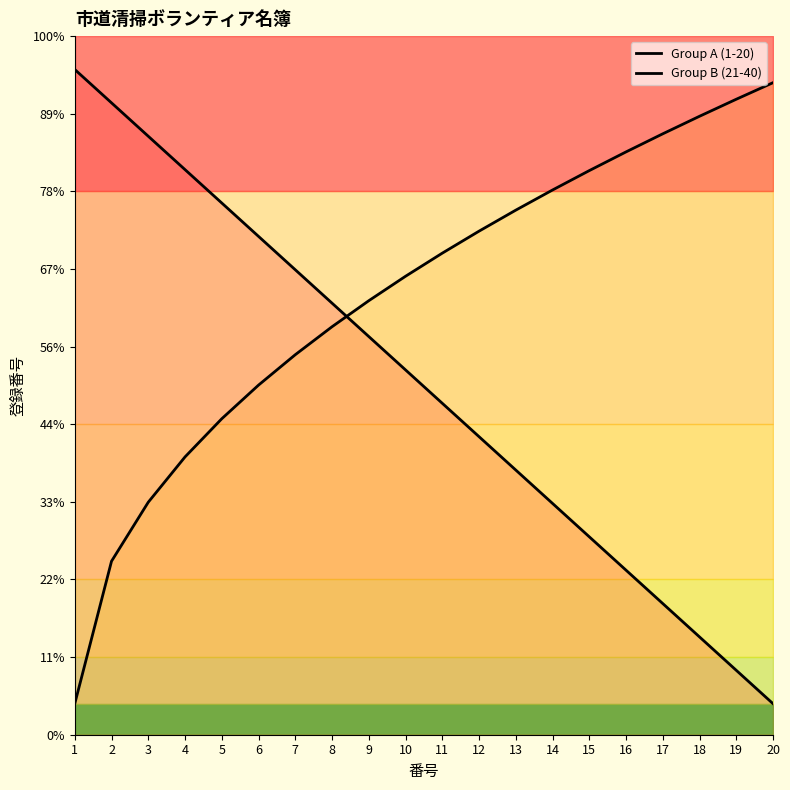

Which series has the widest spread of values?

Group A (1-20)